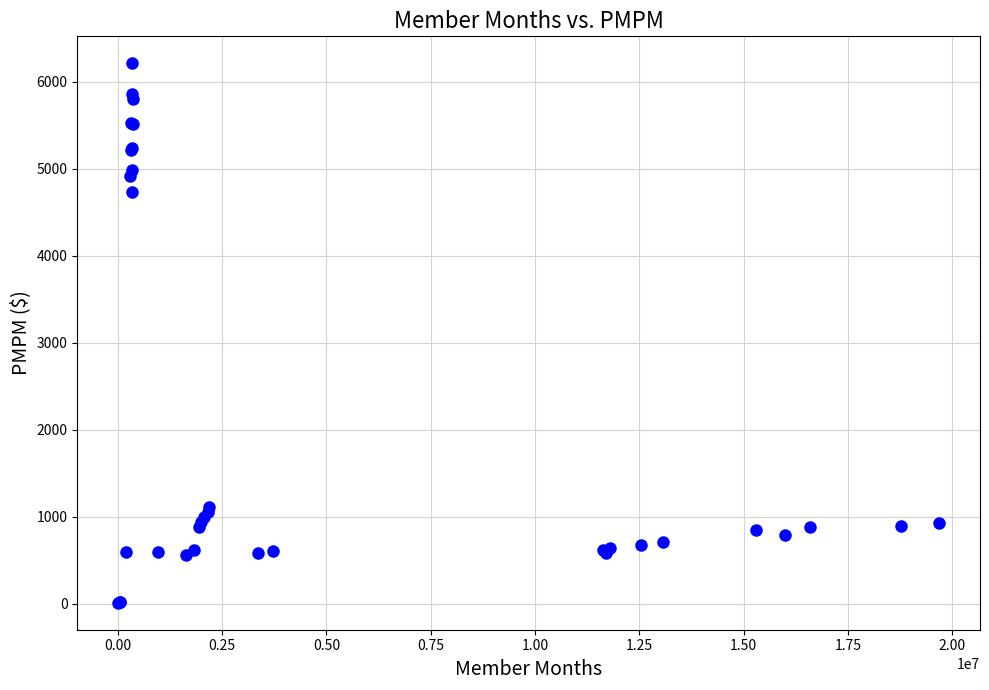

What Y value in the scatter plot is closest to 3113?

4737.4